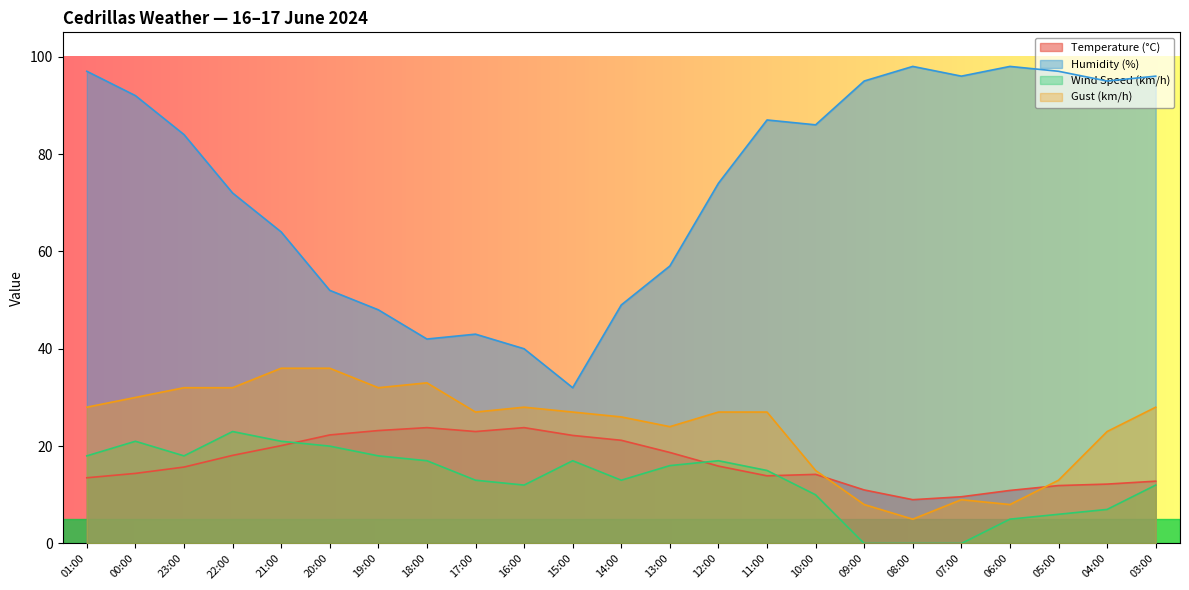

Where is the first local minimum for Humidity (%)?

18:00